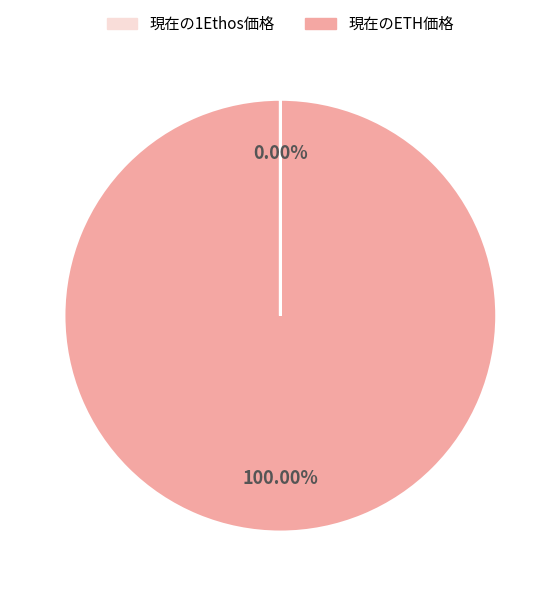

The 現在のETH価格 slice represents 99% of the pie. True or false?

False